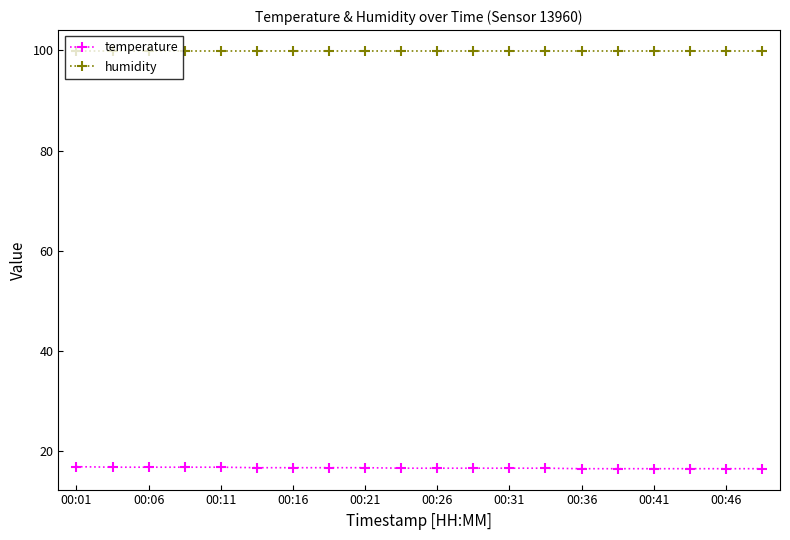

At how many categories does at least one series exceed 51?

20